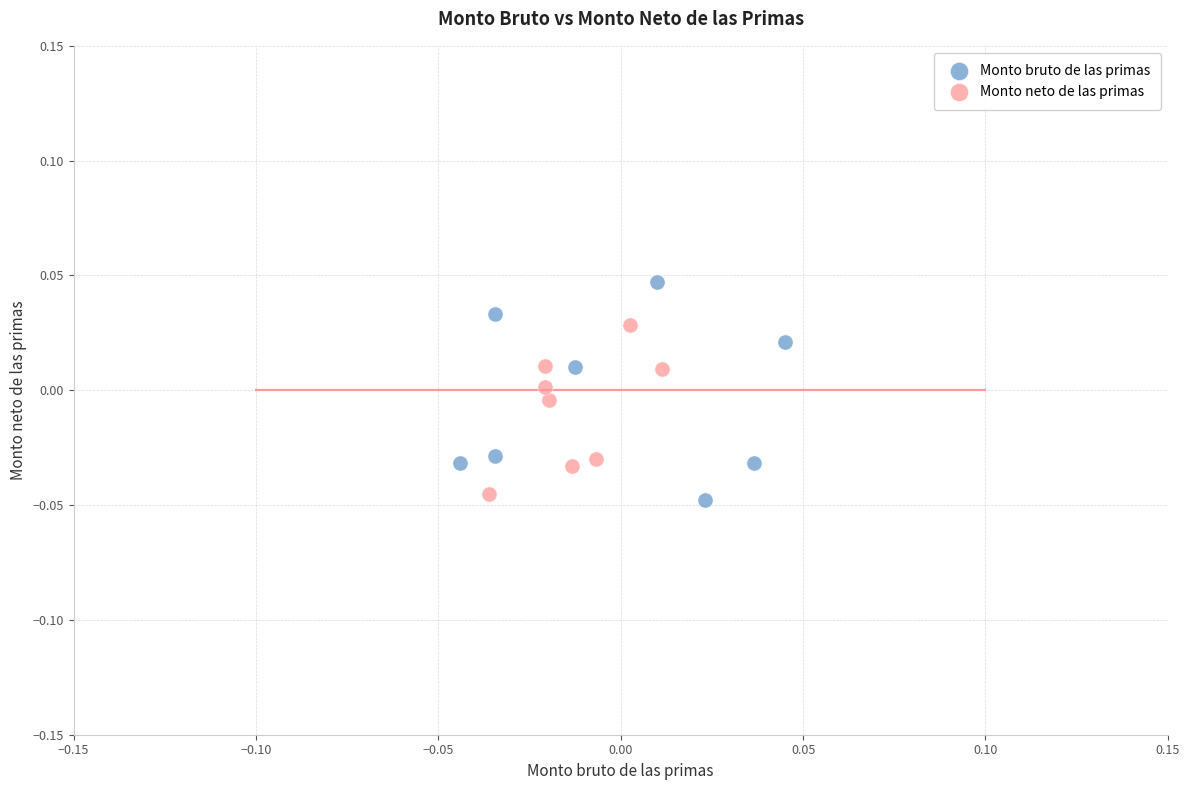

Which series has the widest spread of Y values?

Monto bruto de las primas